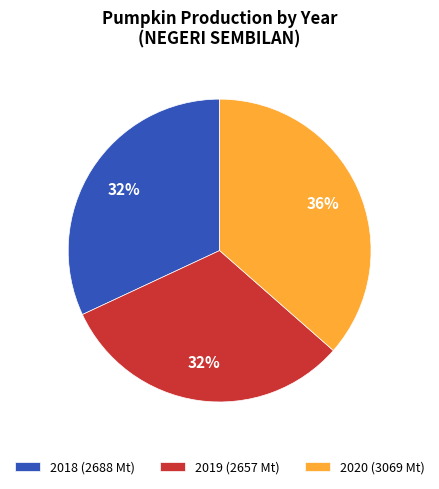

To the nearest percent, what is the combined percentage of 2018 (2688 Mt) and 2019 (2657 Mt)?

64%